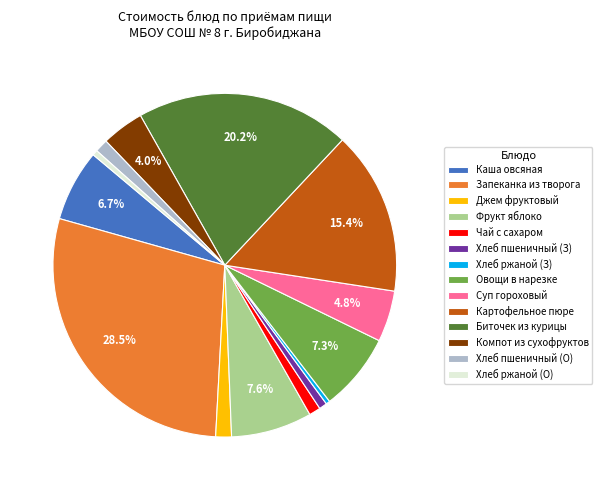

How many slices are in this pie chart?

14